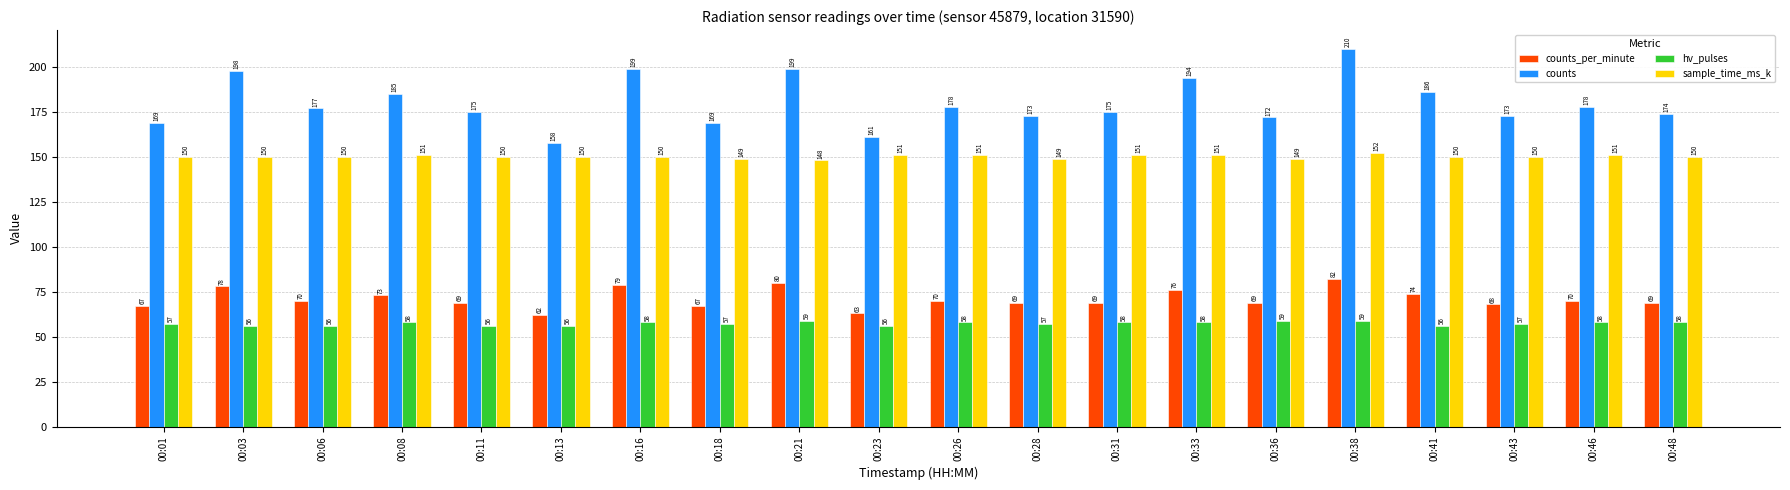

What is the difference between the highest and lowest values at 00:13?

102